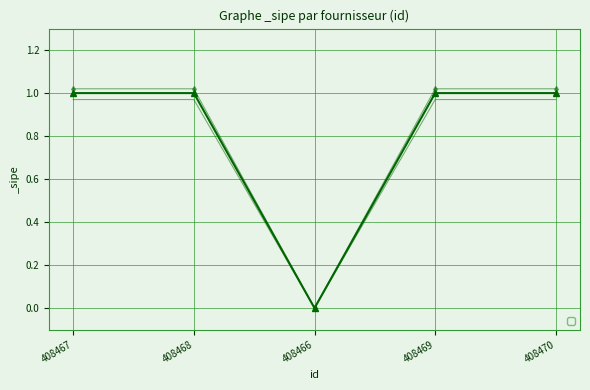

The chart shows a value of 0 at 408468. True or false?

False